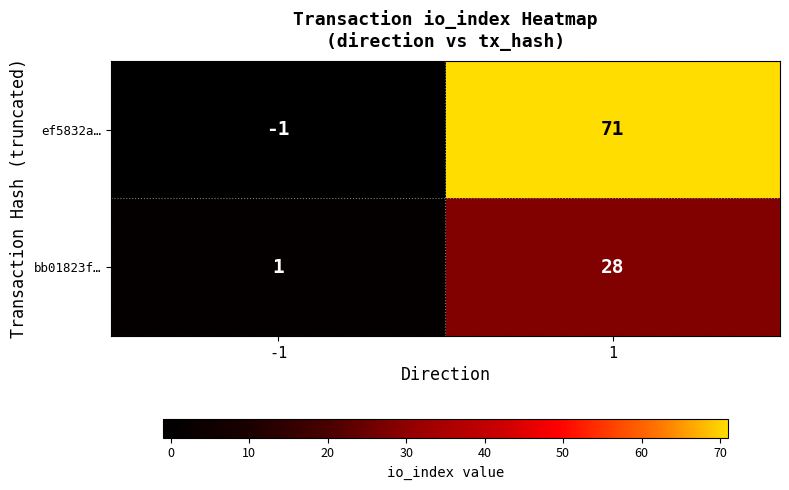

Which series has the largest range (max minus min)?

ef5832a…